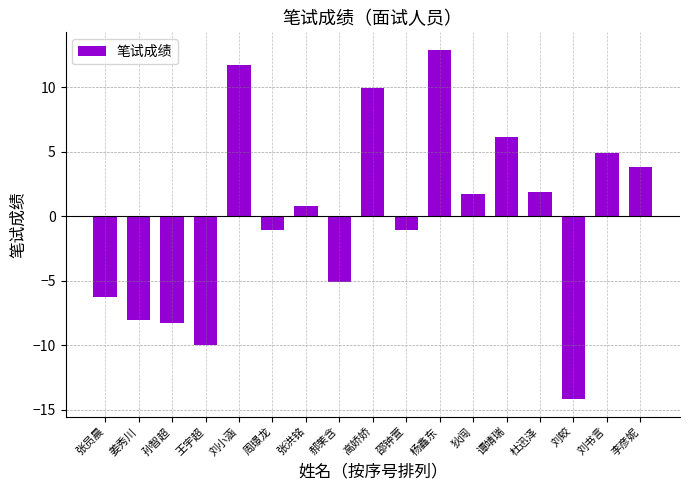

What is the difference between the values at 张员晨 and 刘蛟?

7.9